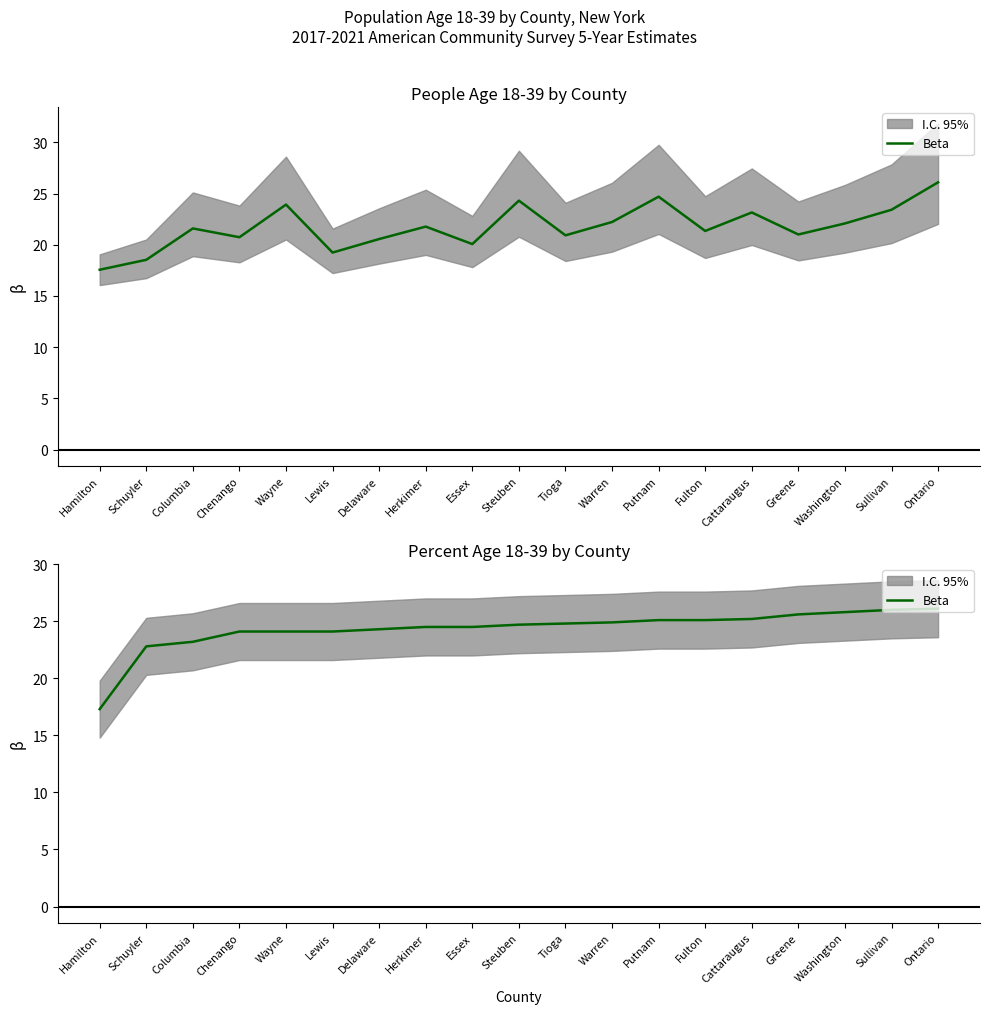

Reading left to right, what are all the values shown in this chart?

17.3	22.8	23.2	24.1	24.1	24.1	24.3	24.5	24.5	24.7	24.8	24.9	25.1	25.1	25.2	25.6	25.8	26.0	26.1